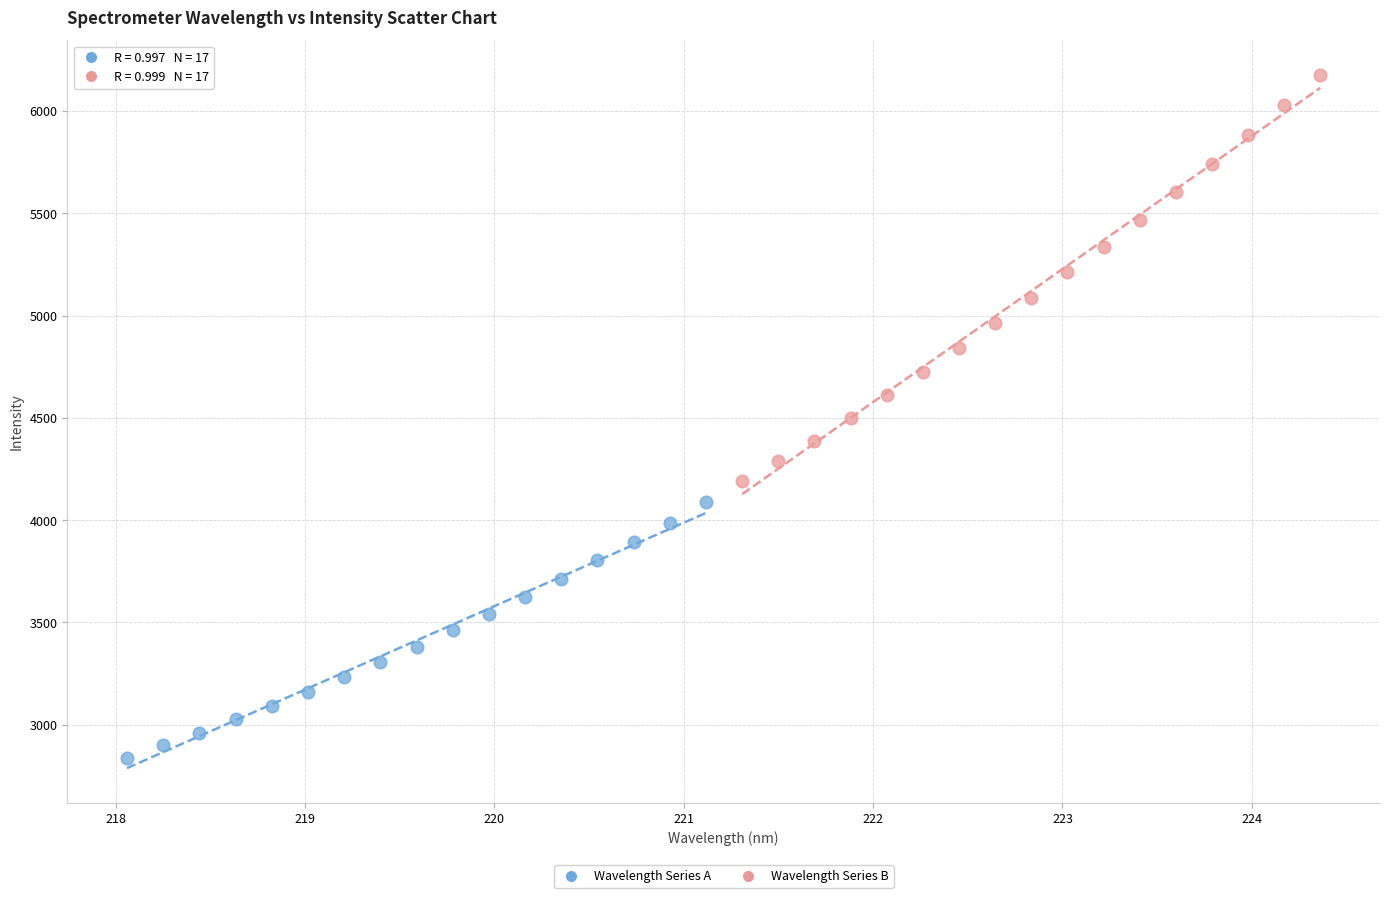

Which series reaches the minimum Y coordinate?

Wavelength Series A